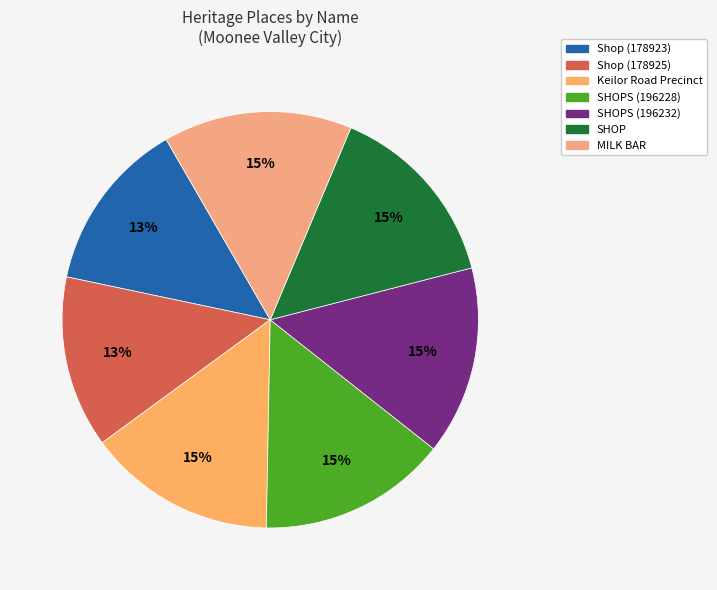

How many slices are in this pie chart?

7